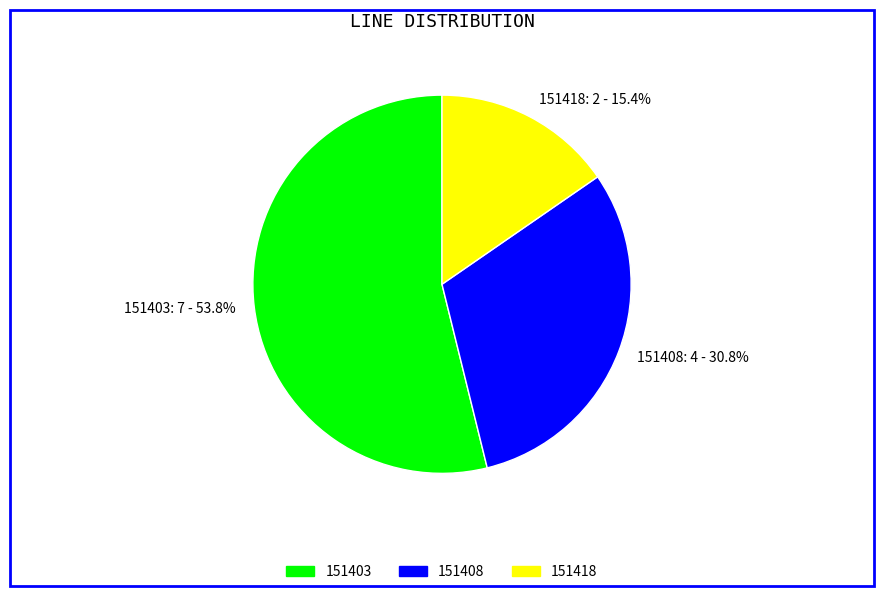

What percentage do 151418 and 151408 together represent?

46.2%